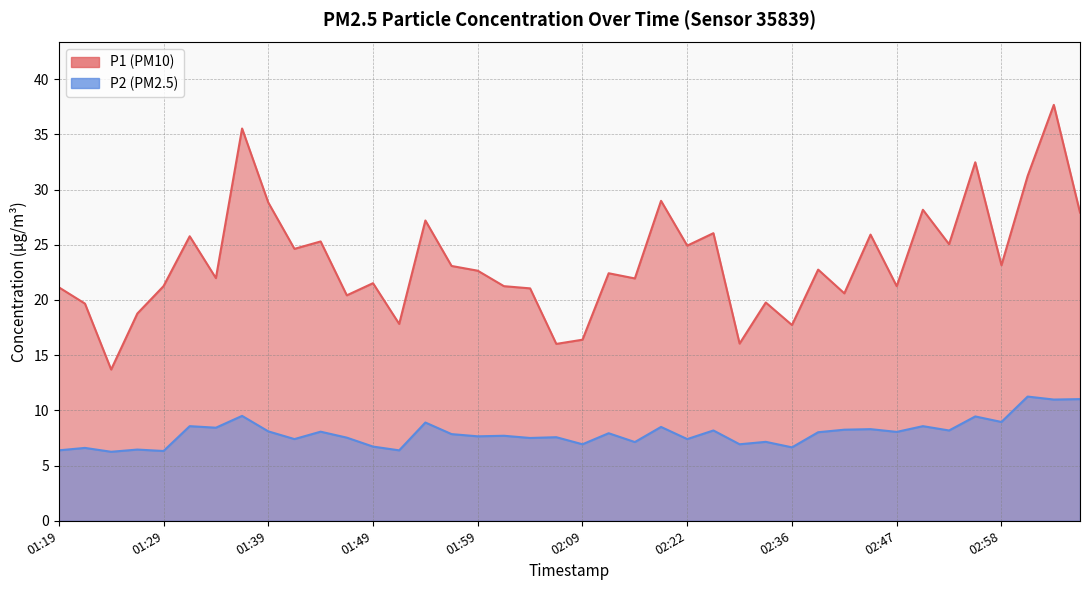

How many interior local valleys does the P2 series have?

16